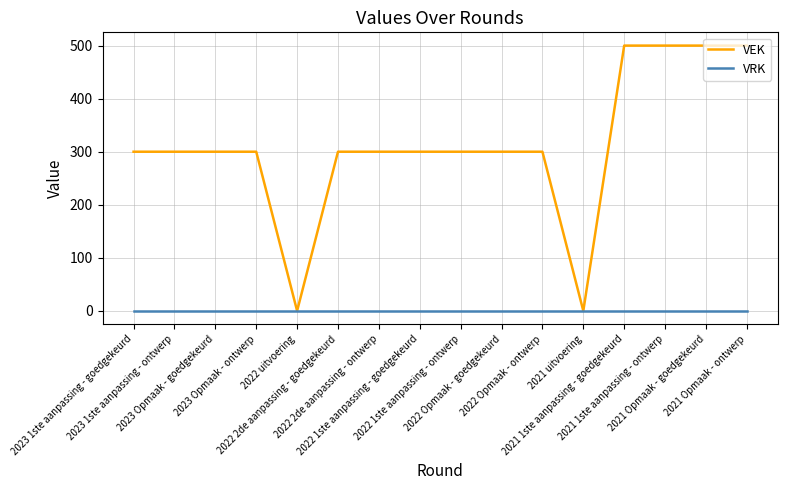

How many lines are shown in the chart?

2